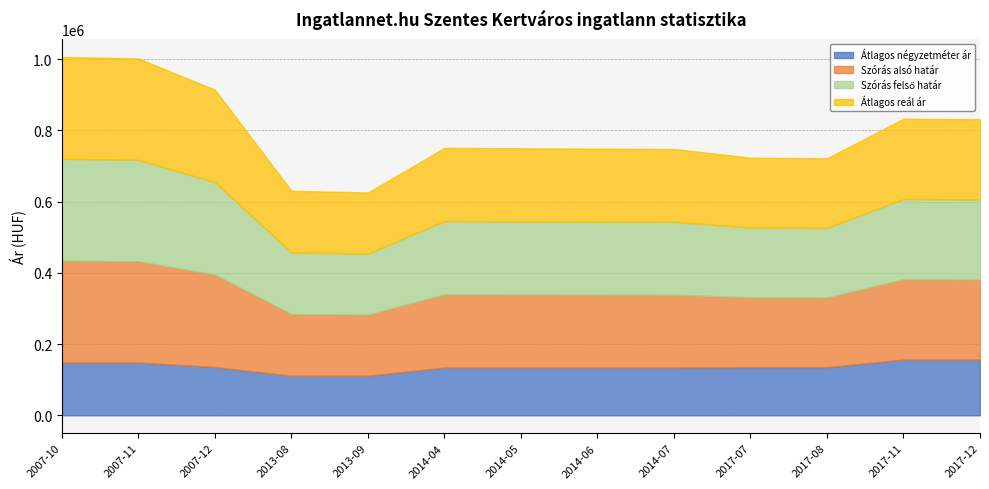

Is it true that Átlagos reál ár equals 423751 at 2007-11?

False